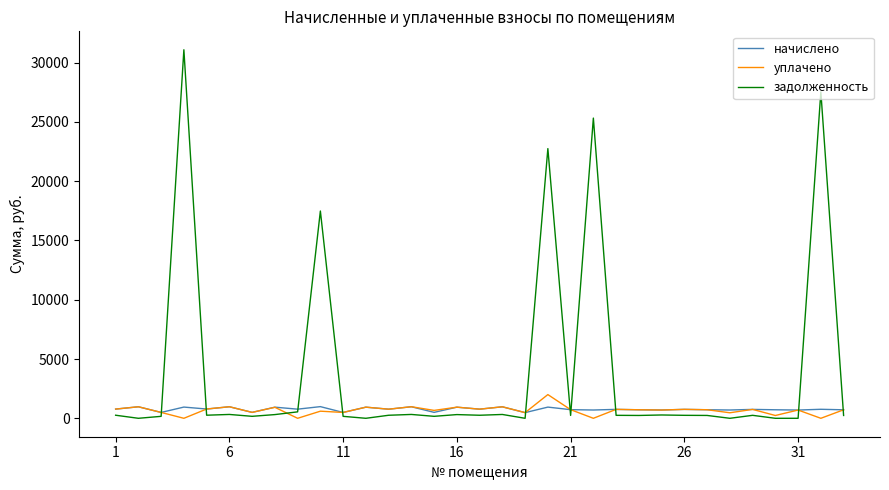

Does the chart have visible grid lines?

No